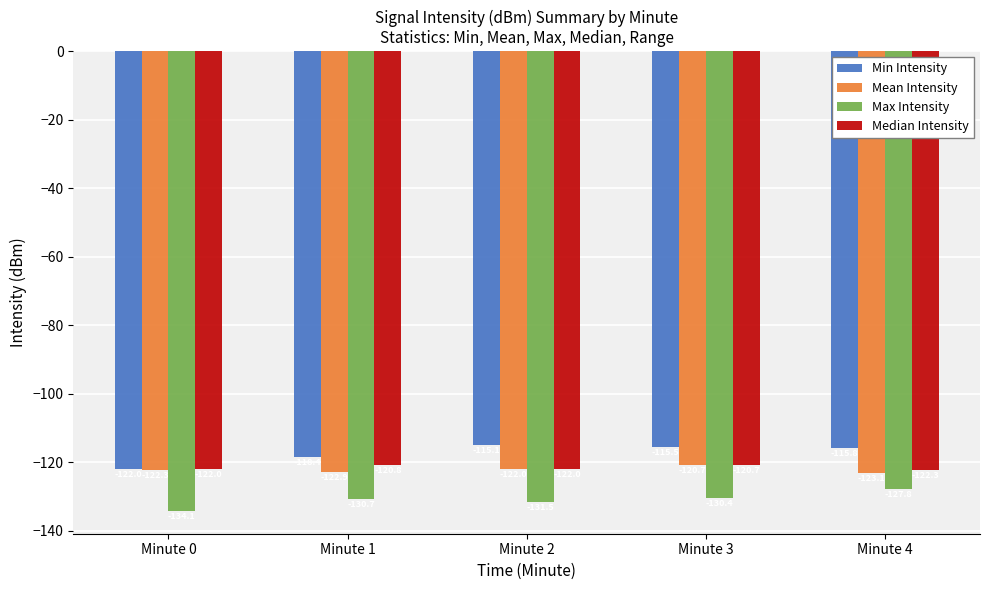

Rank the categories by Mean Intensity value from highest to lowest.

Minute 3, Minute 2, Minute 0, Minute 1, Minute 4